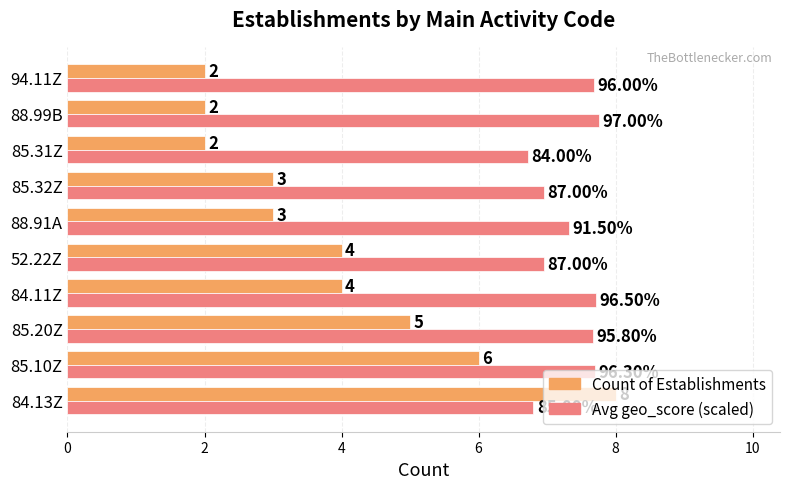

What is the difference between the second highest and minimum values in the Avg geo_score (scaled) series?

1.0